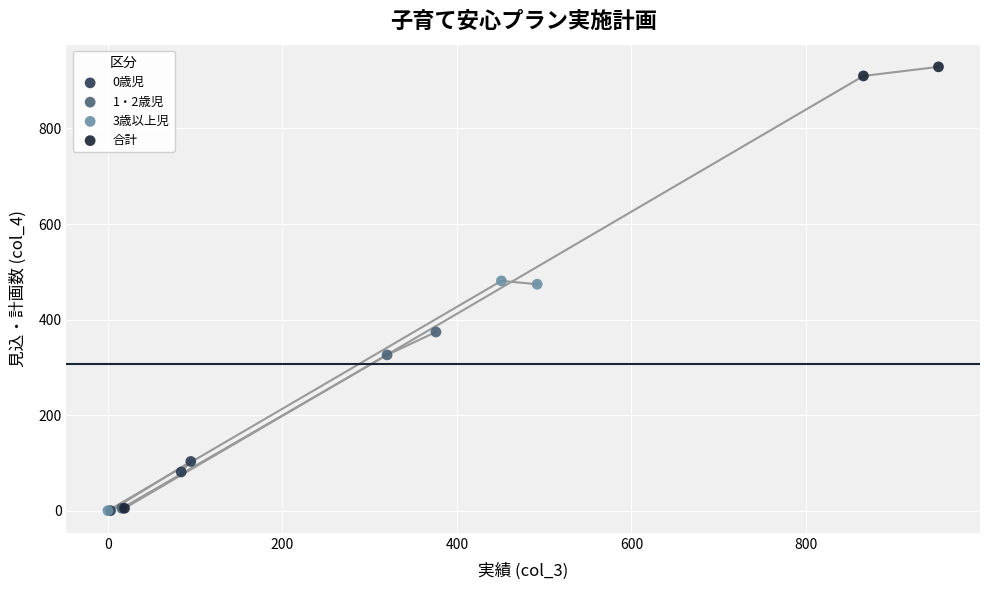

What are all the series names shown in the legend?

0歳児, 1・2歳児, 3歳以上児, 合計